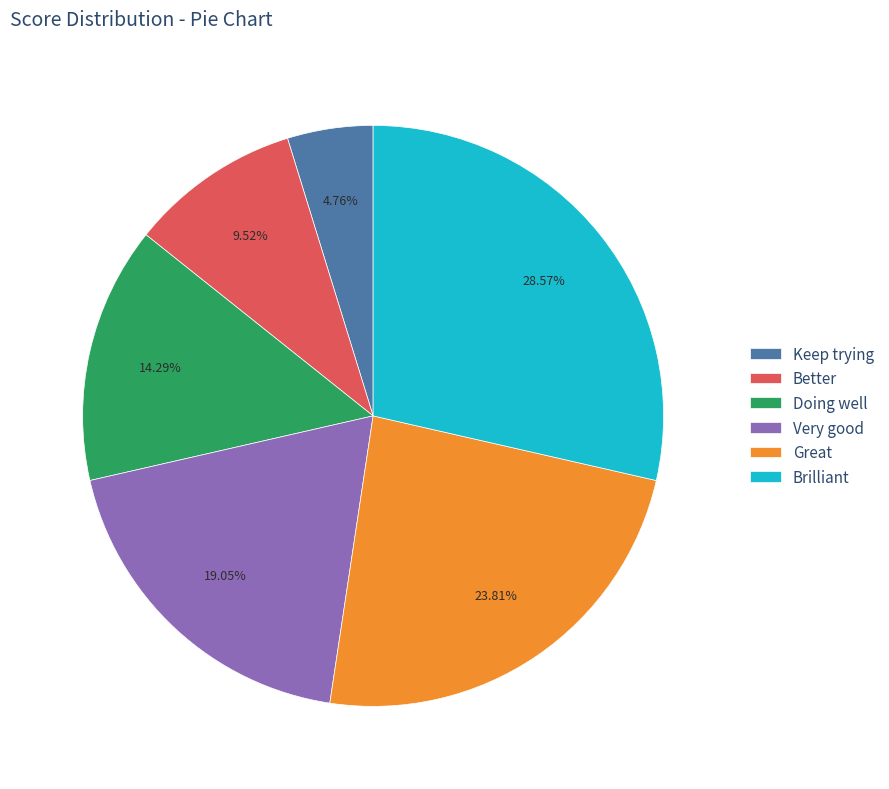

Does Better represent more than half of the total?

No